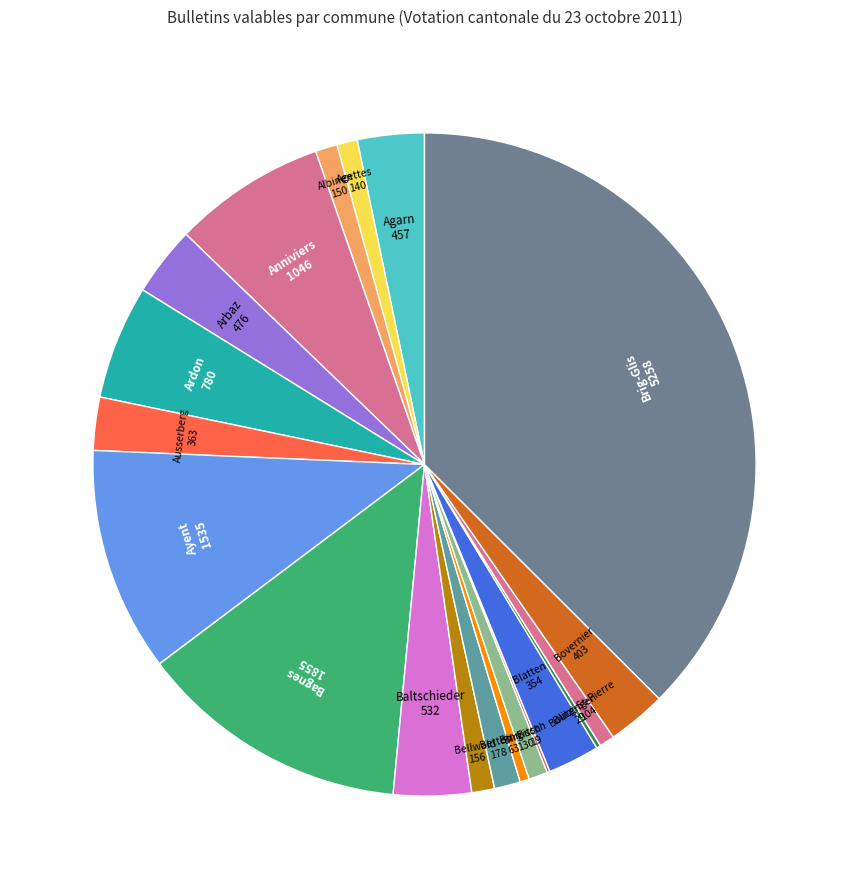

How many segments does this pie chart have?

20